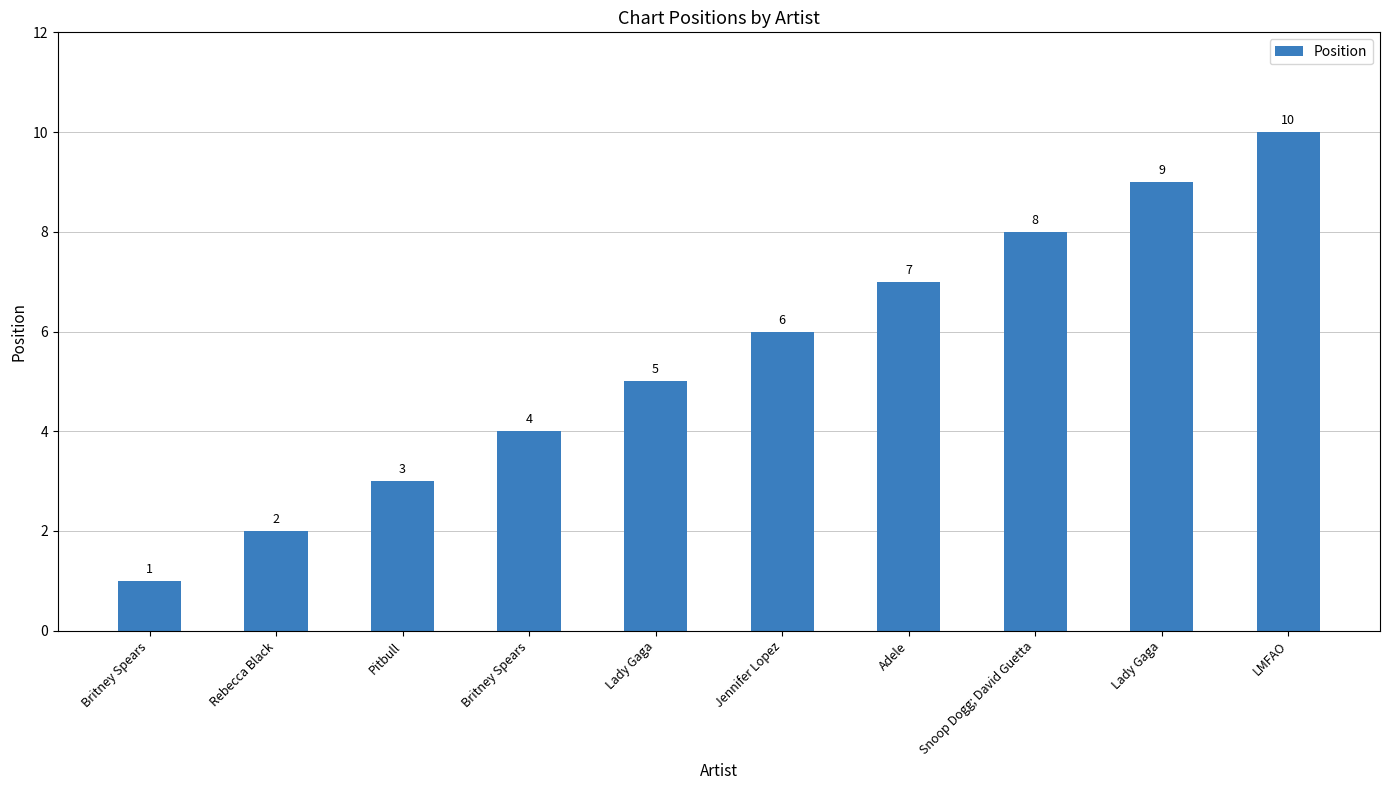

Which has a higher value, LMFAO or Jennifer Lopez?

LMFAO